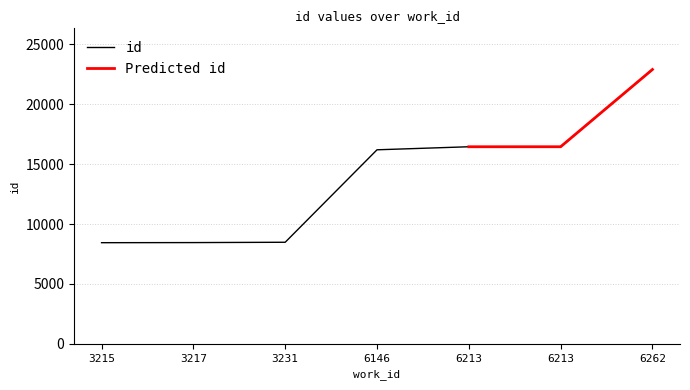

Is this an area chart (filled region under the line)?

No